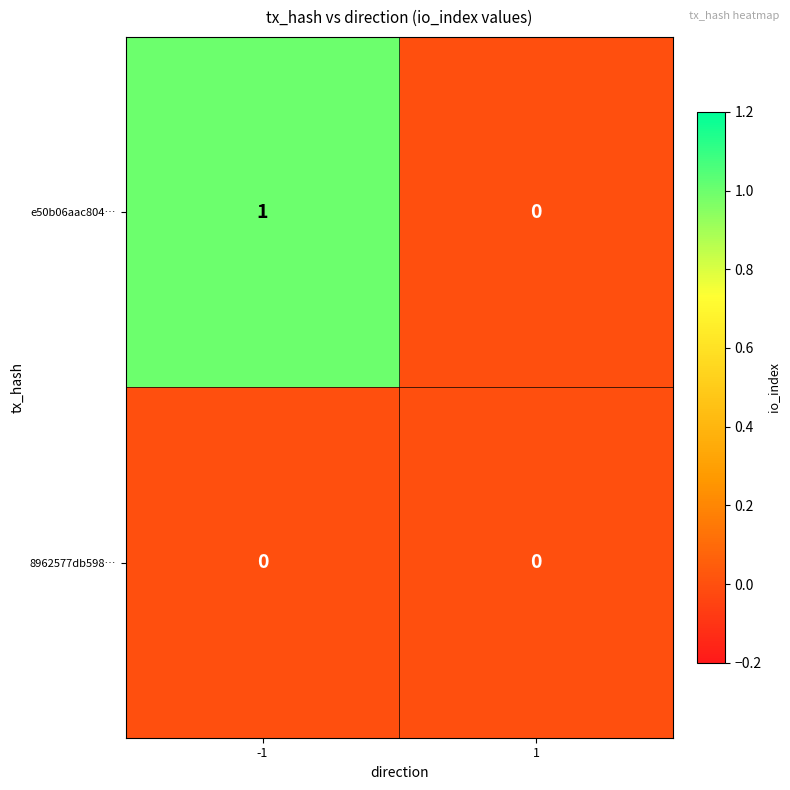

Reading left to right, transcribe all the data shown in this chart.

e50b06aac804…: -1=1	1=0
8962577db598…: -1=0	1=0